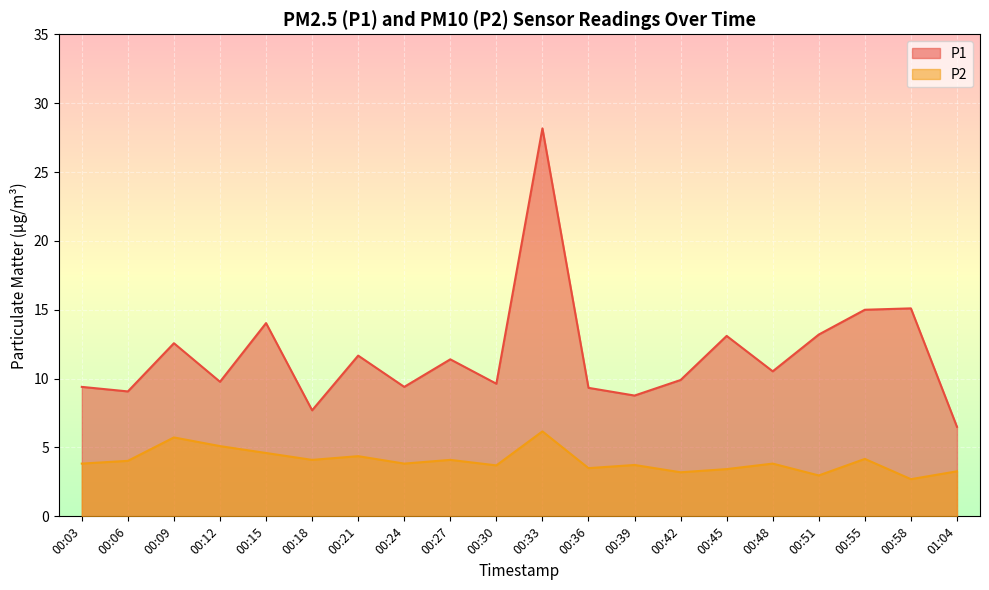

What are all the series names shown in the legend?

P1, P2